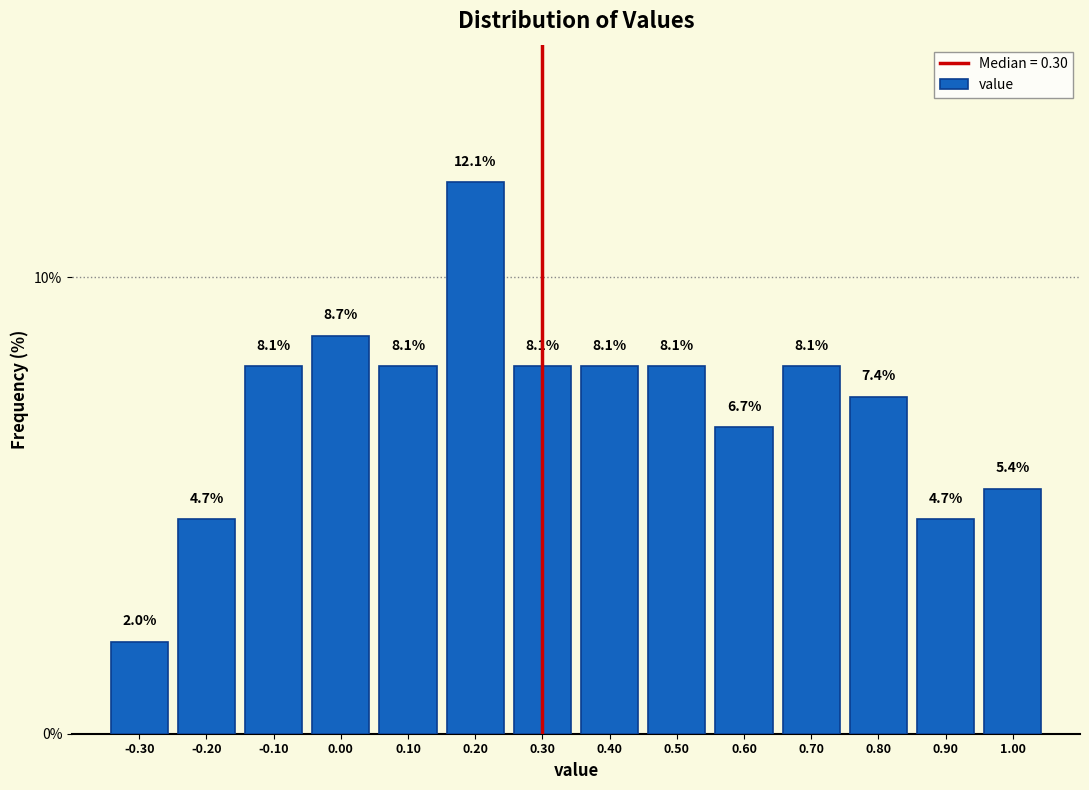

Reading left to right, transcribe this chart: for each bar, give the range it covers on the x-axis and its height.

-0.35 to -0.25: 2.0
-0.25 to -0.15: 4.7
-0.15 to -0.05: 8.1
-0.05 to 0.05: 8.7
0.05 to 0.15: 8.1
0.15 to 0.25: 12.1
0.25 to 0.35: 8.1
0.35 to 0.45: 8.1
0.45 to 0.55: 8.1
0.55 to 0.65: 6.7
0.65 to 0.75: 8.1
0.75 to 0.85: 7.4
0.85 to 0.95: 4.7
0.95 to 1.05: 5.4